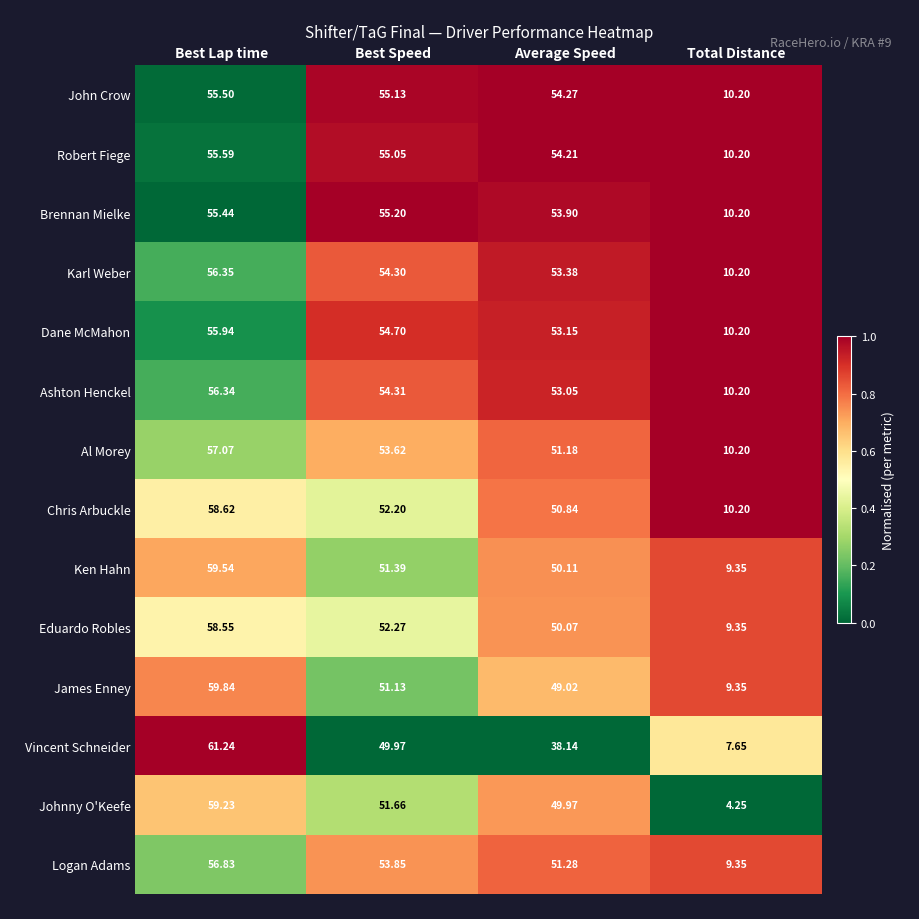

Which series has the widest spread of values?

Johnny O'Keefe